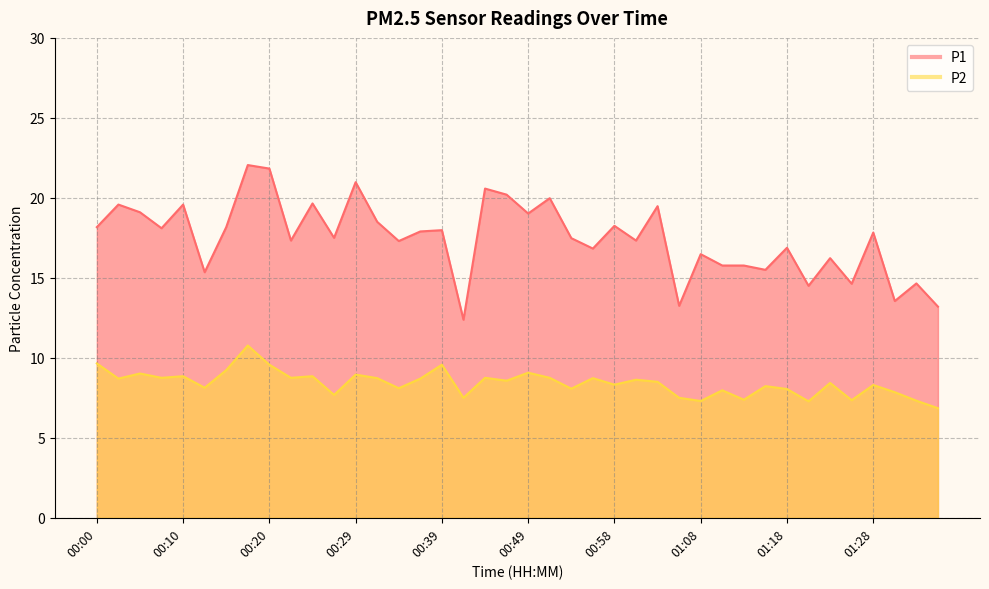

What is the sum of all P1 values?

698.8